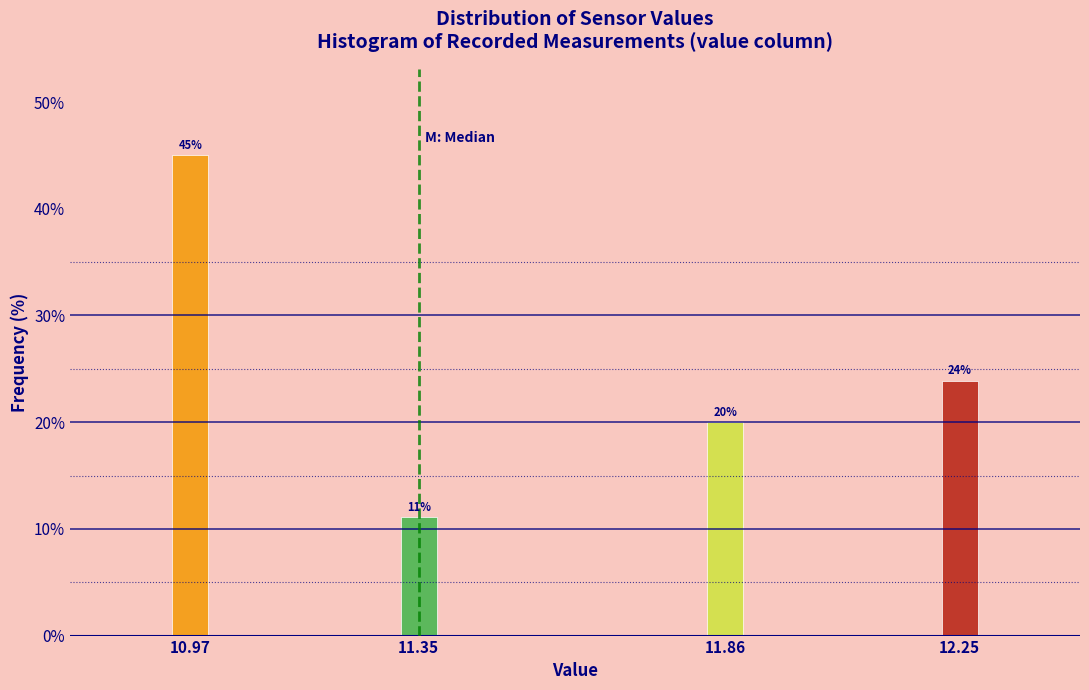

The chart shows a value of 45.0 at 10.97. True or false?

True